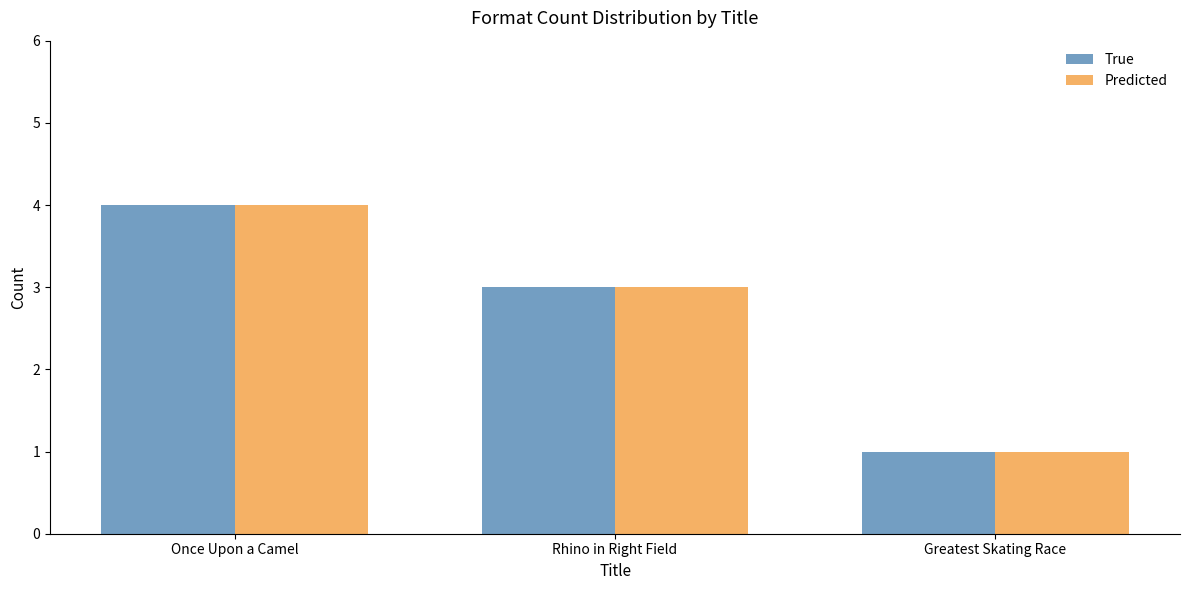

Is it true that Predicted equals 1 at Greatest Skating Race?

True